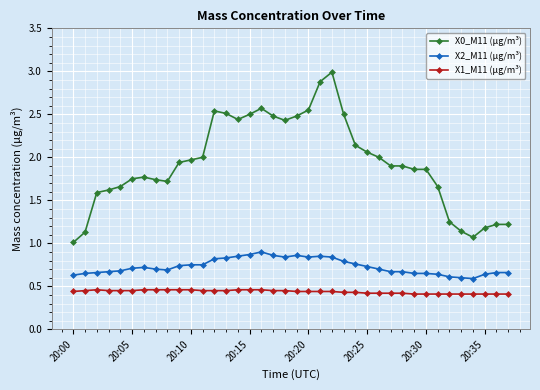

Rank the series by their maximum value, from lowest to highest.

X1_M11 (μg/m³), X2_M11 (μg/m³), X0_M11 (μg/m³)